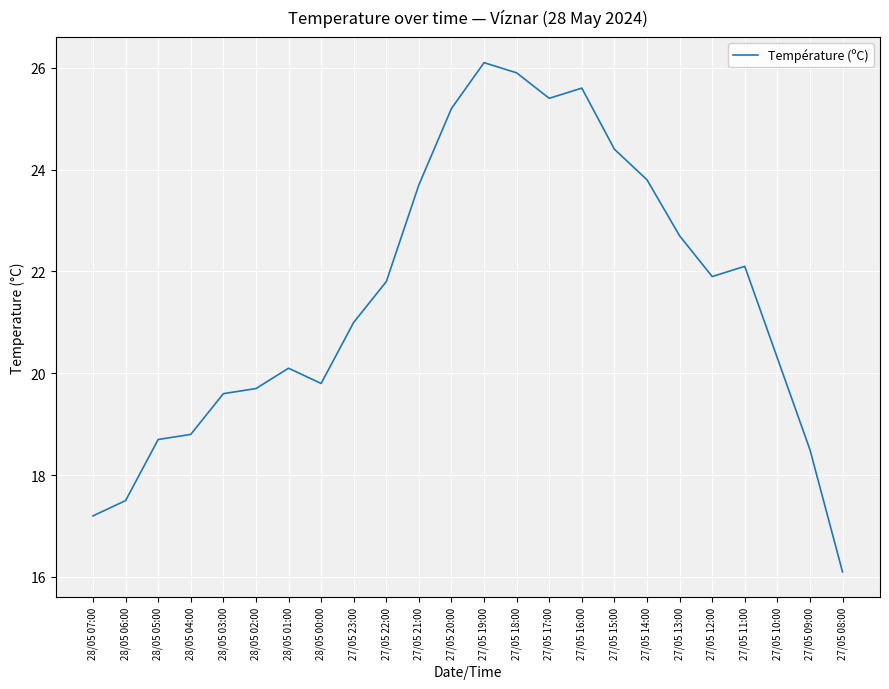

List the labels in order of value, largest first.

27/05 19:00, 27/05 18:00, 27/05 16:00, 27/05 17:00, 27/05 20:00, 27/05 15:00, 27/05 14:00, 27/05 21:00, 27/05 13:00, 27/05 11:00, 27/05 12:00, 27/05 22:00, 27/05 23:00, 27/05 10:00, 28/05 01:00, 28/05 00:00, 28/05 02:00, 28/05 03:00, 28/05 04:00, 28/05 05:00, 27/05 09:00, 28/05 06:00, 28/05 07:00, 27/05 08:00